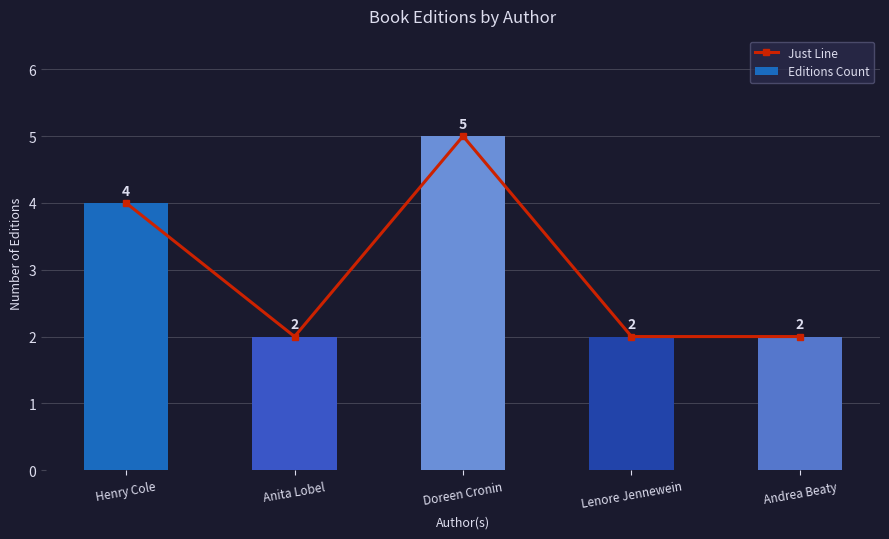

Between Andrea Beaty and Anita Lobel, which is larger?

Andrea Beaty